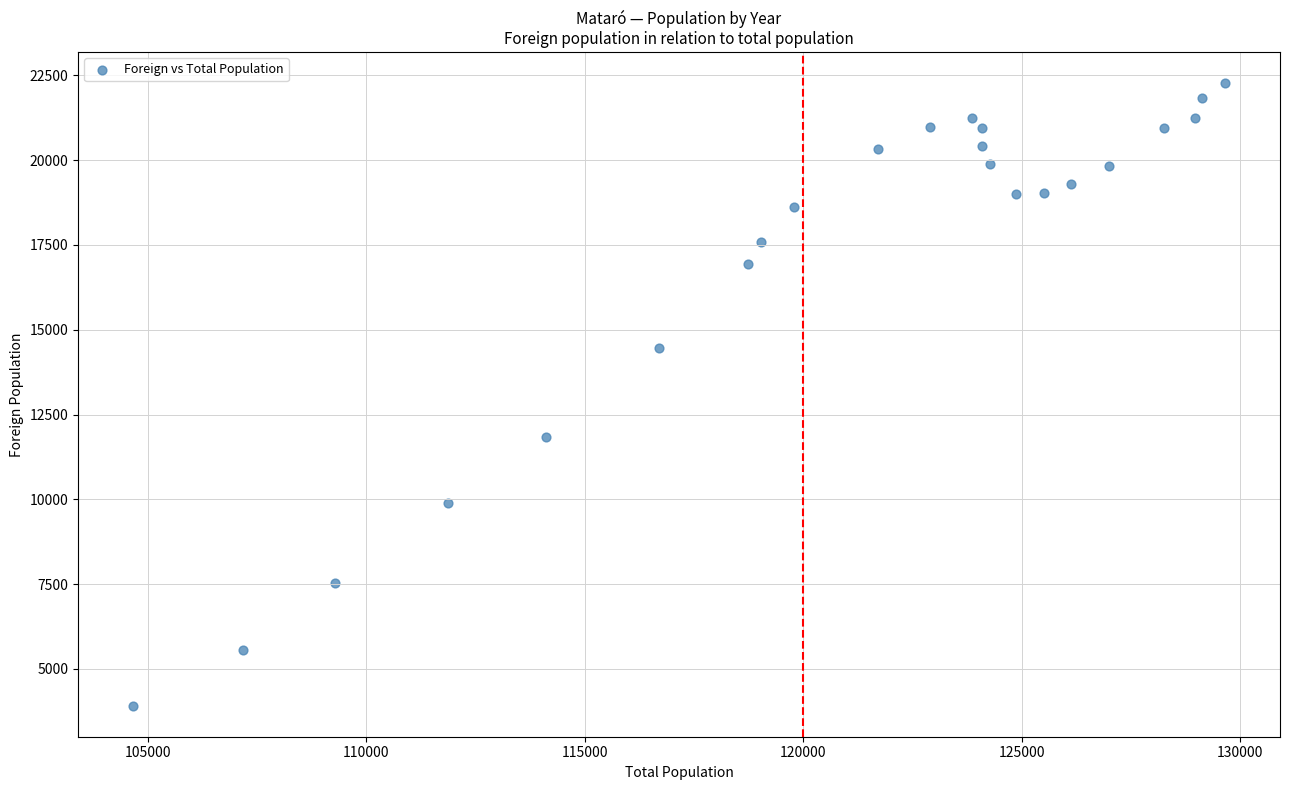

What is the range of Y values (max minus min)?

18352